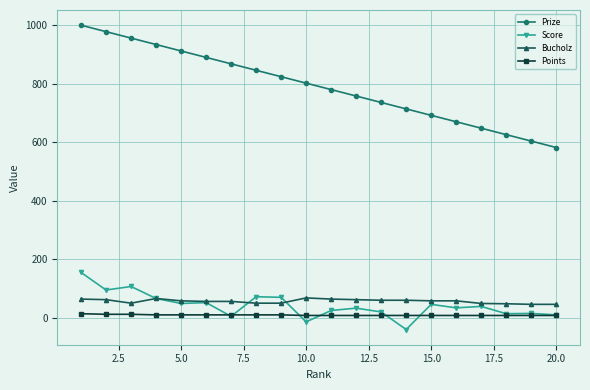

How many lines are shown in the chart?

4